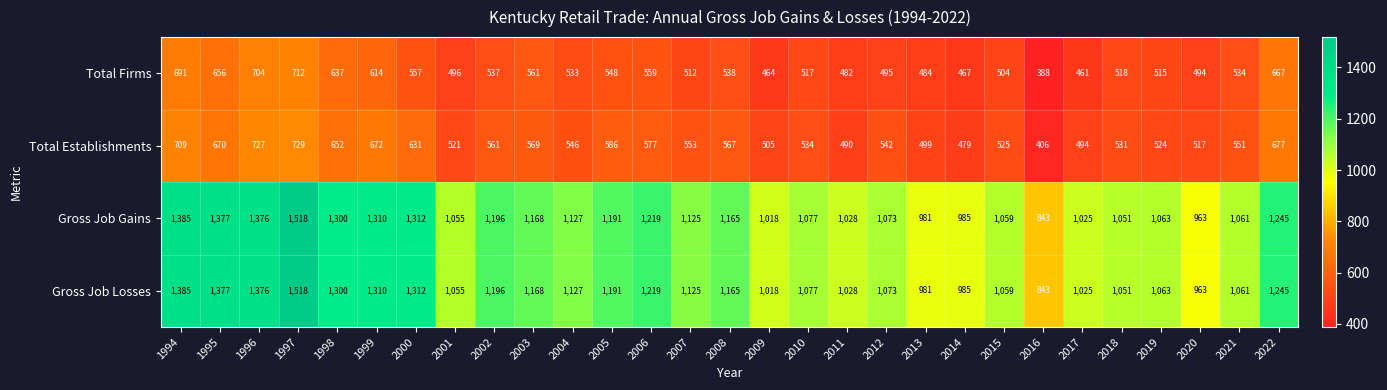

The Gross Job Losses series shows 843 at 2016. True or false?

True